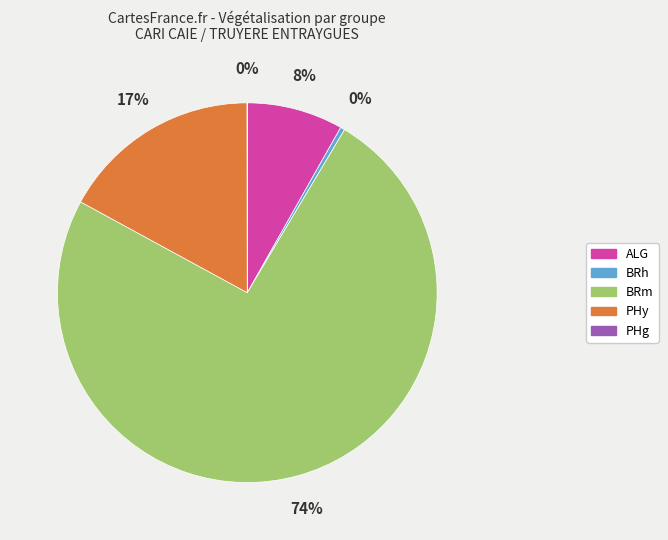

True or false: BRm accounts for 74% of the total.

True